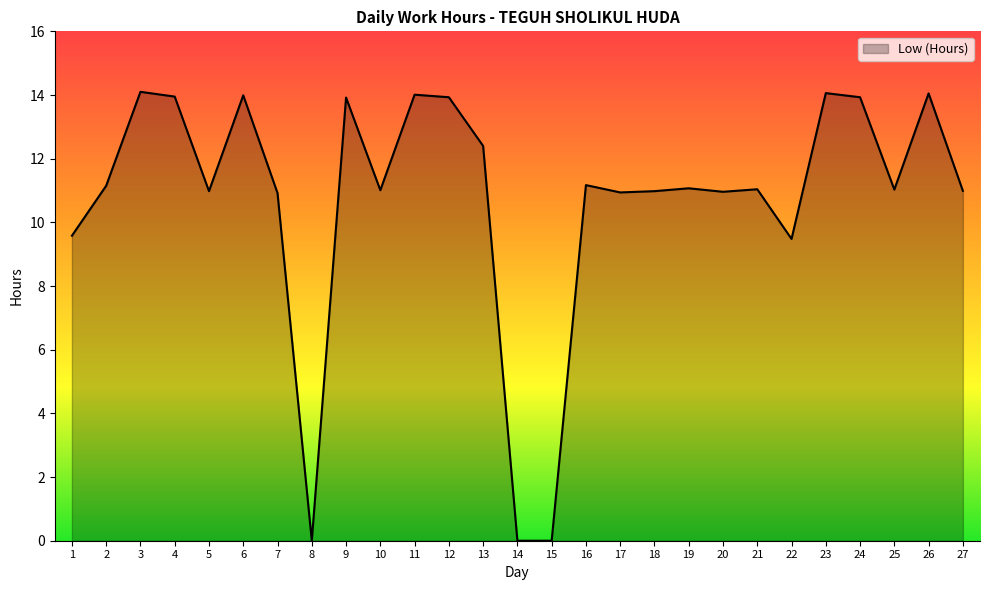

What value does the data have at 24?

13.9